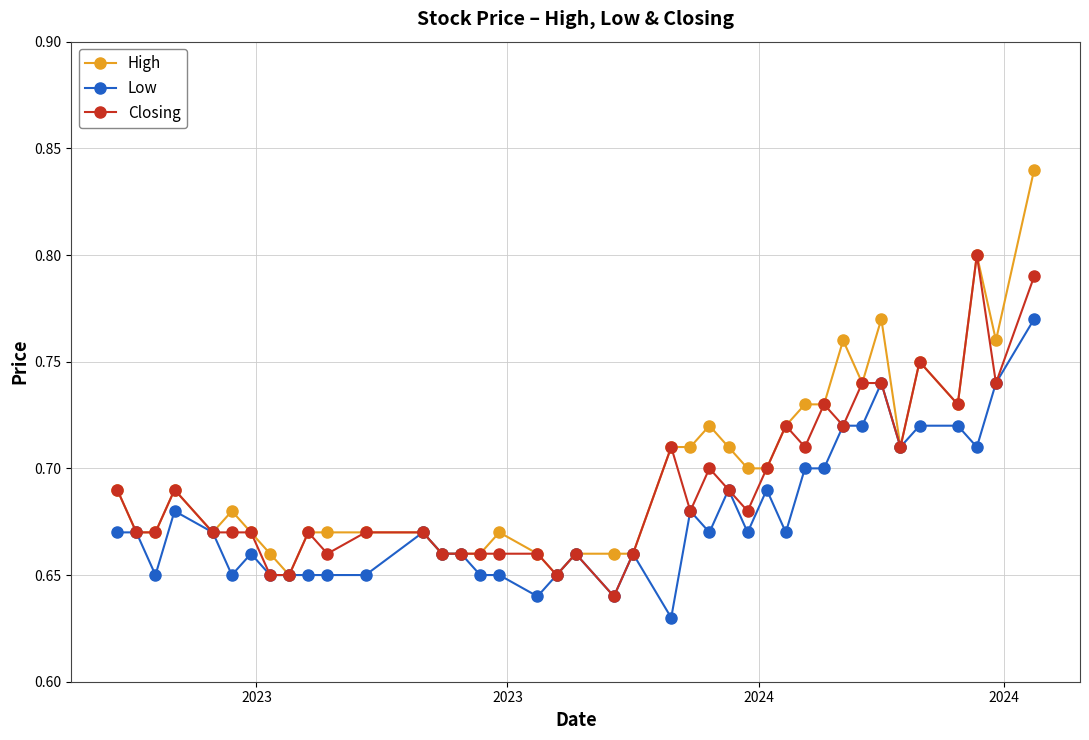

At how many categories does at least one series exceed 0?

40